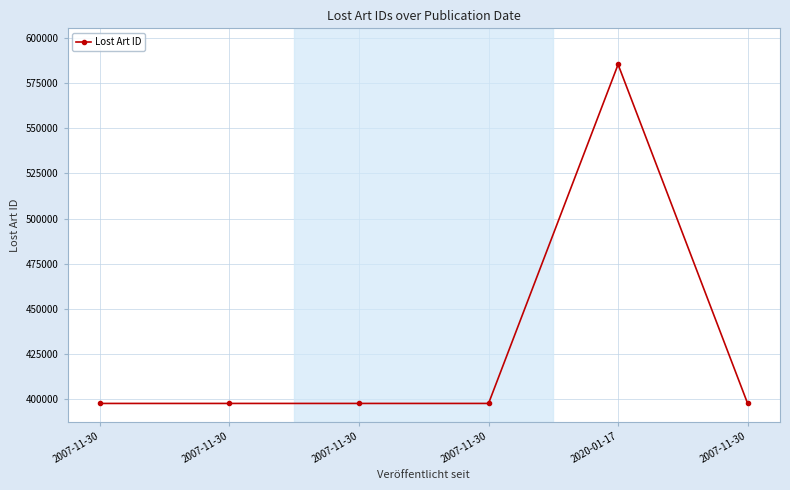

Is this an area chart (filled region under the line)?

No